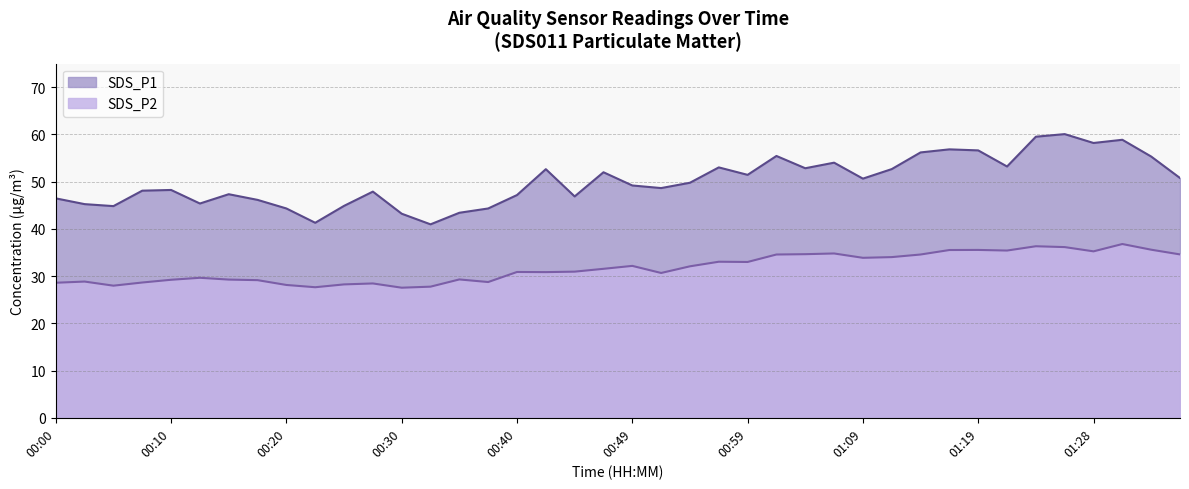

What is the average value of the SDS_P1 series?

50.1